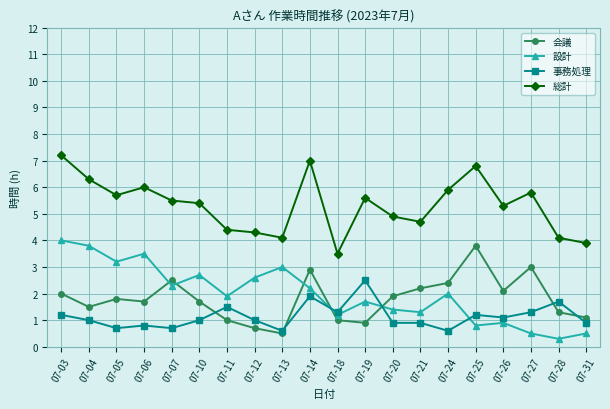

Which category has the highest value in the 事務処理 series?

07-19